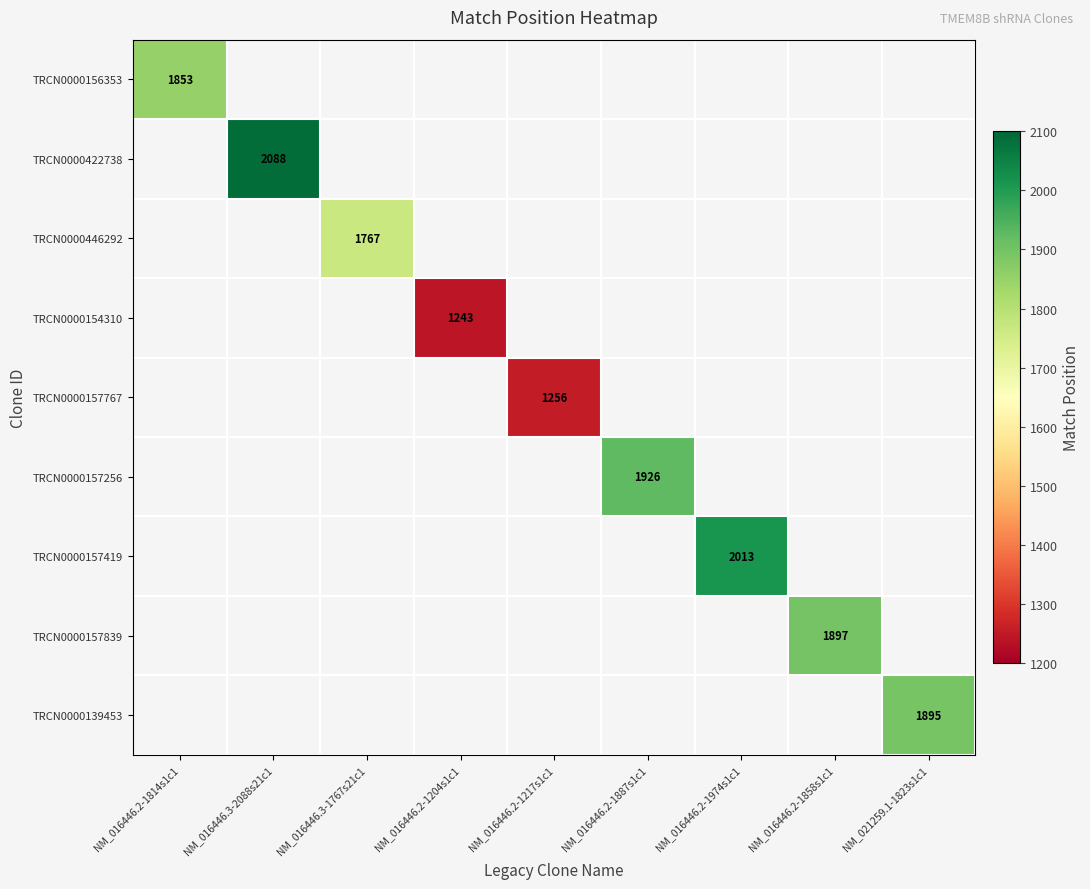

The TRCN0000422738 series shows 2088 at NM_016446.3-2088s21c1. True or false?

True